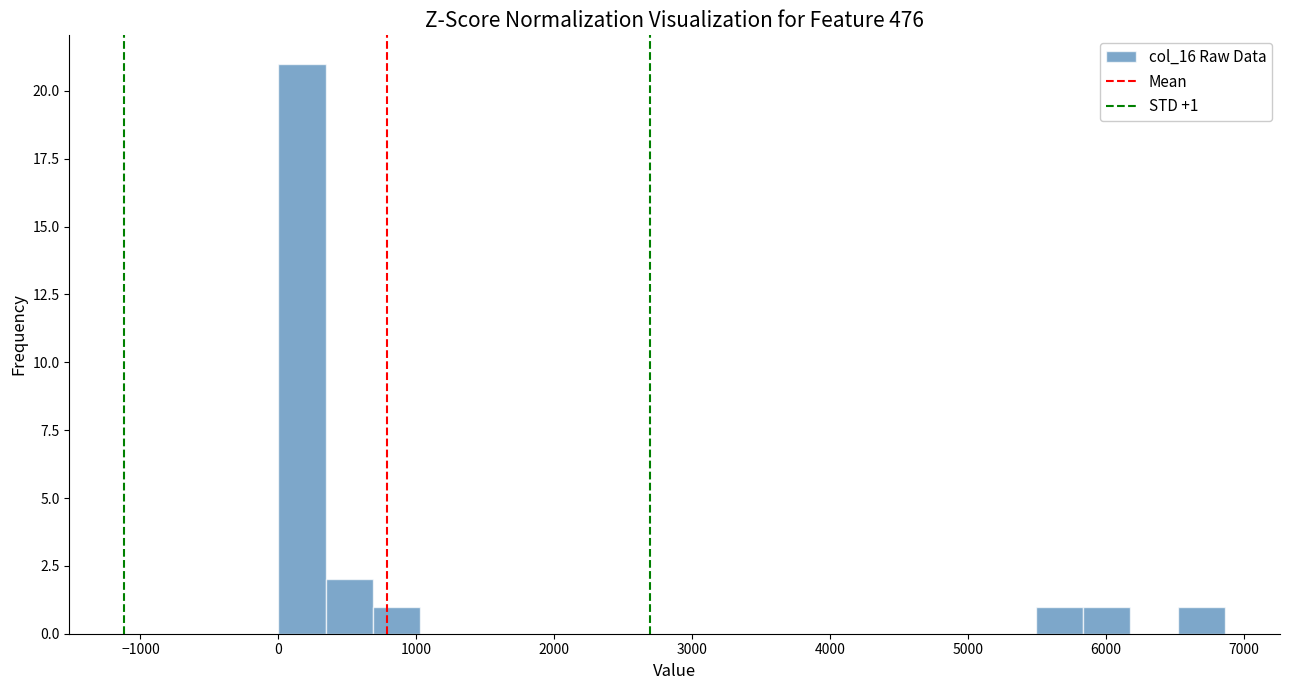

Around what value on the x-axis is the tallest bar? Give the approximate position of its centre, as read against the axis.

200